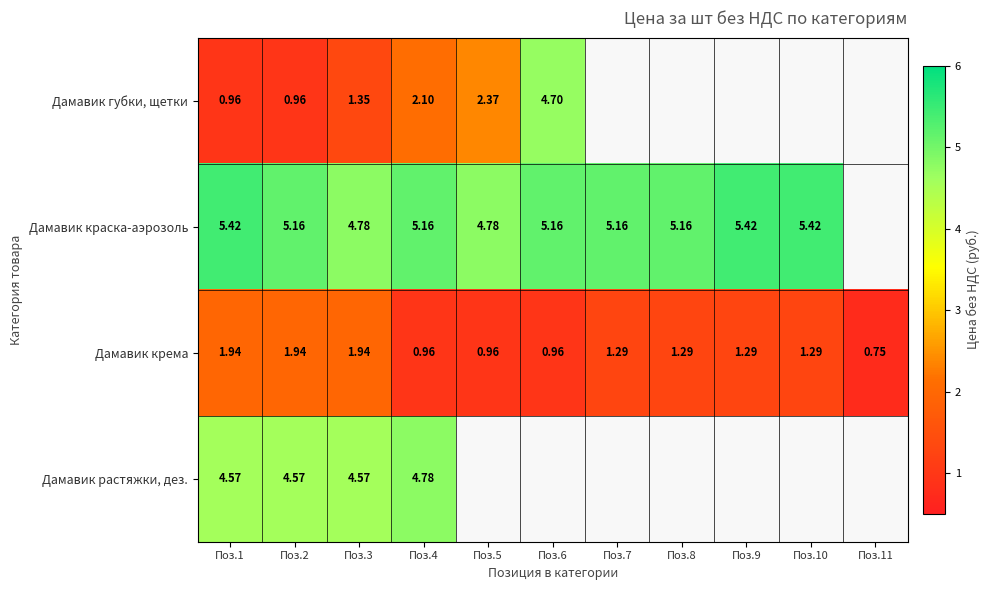

Rank the series at Поз.1 from highest to lowest value.

Дамавик краска-аэрозоль, Дамавик растяжки, дез., Дамавик крема, Дамавик губки, щетки